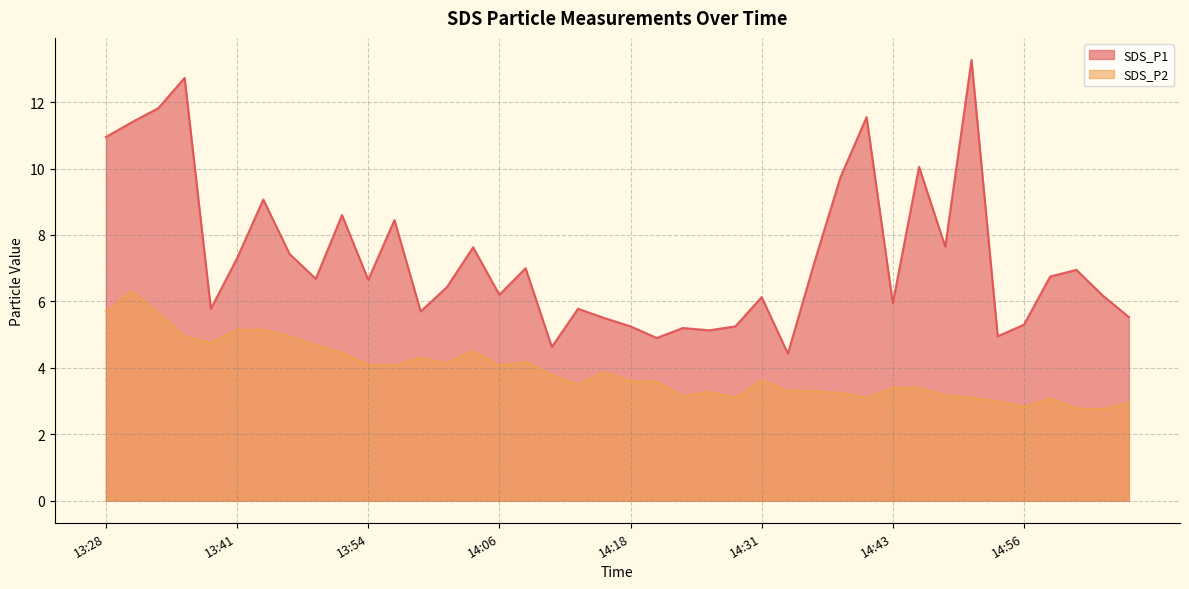

What is the difference between the second highest and minimum values in the SDS_P2 series?

3.0